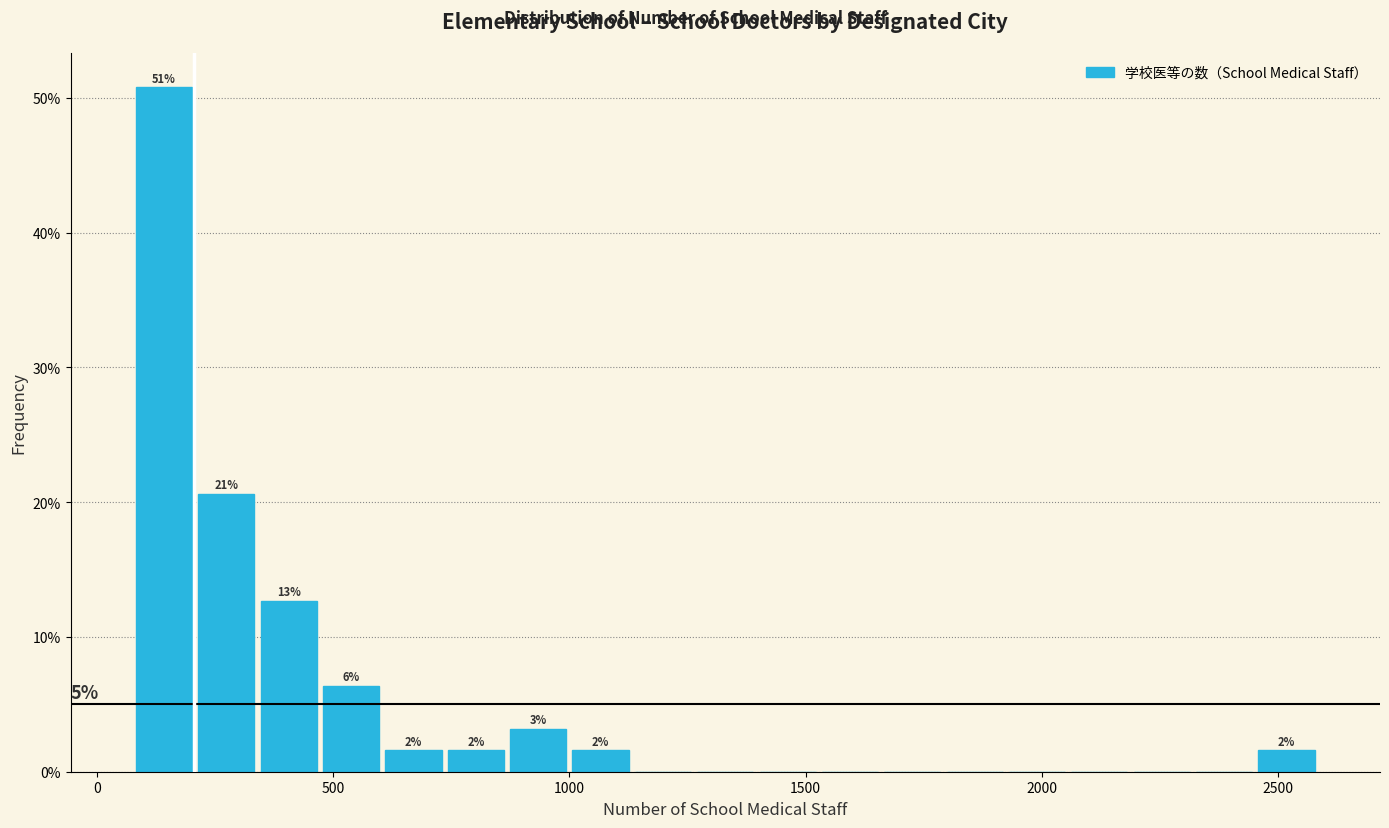

Read against the x-axis, roughly where is the centre of the tallest bar?

150